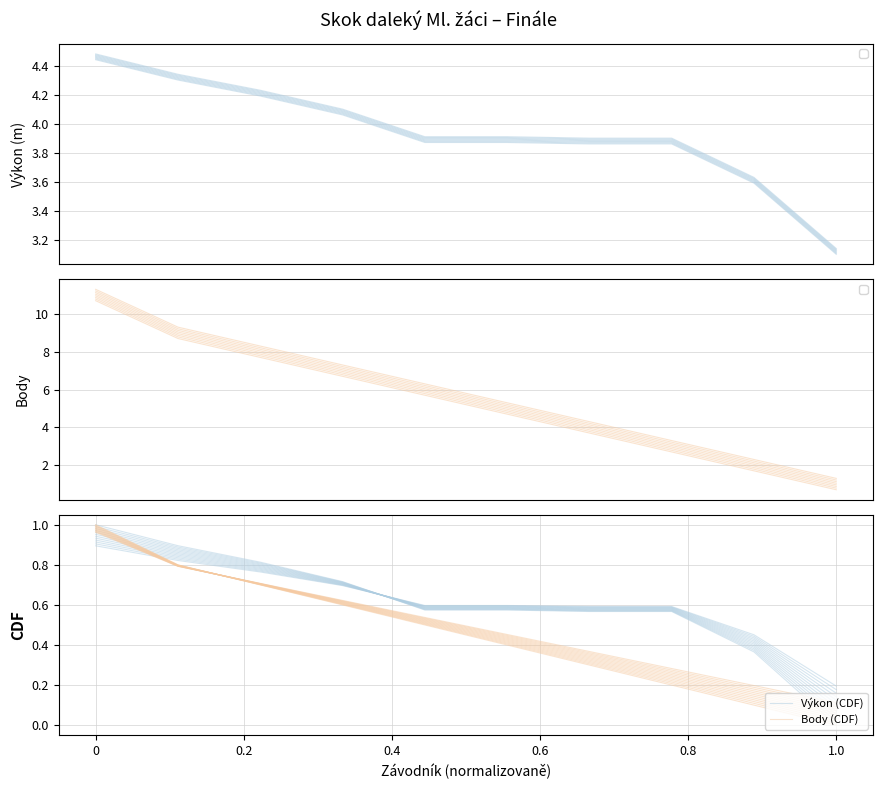

What is the average value of the Body (CDF) series?

0.5